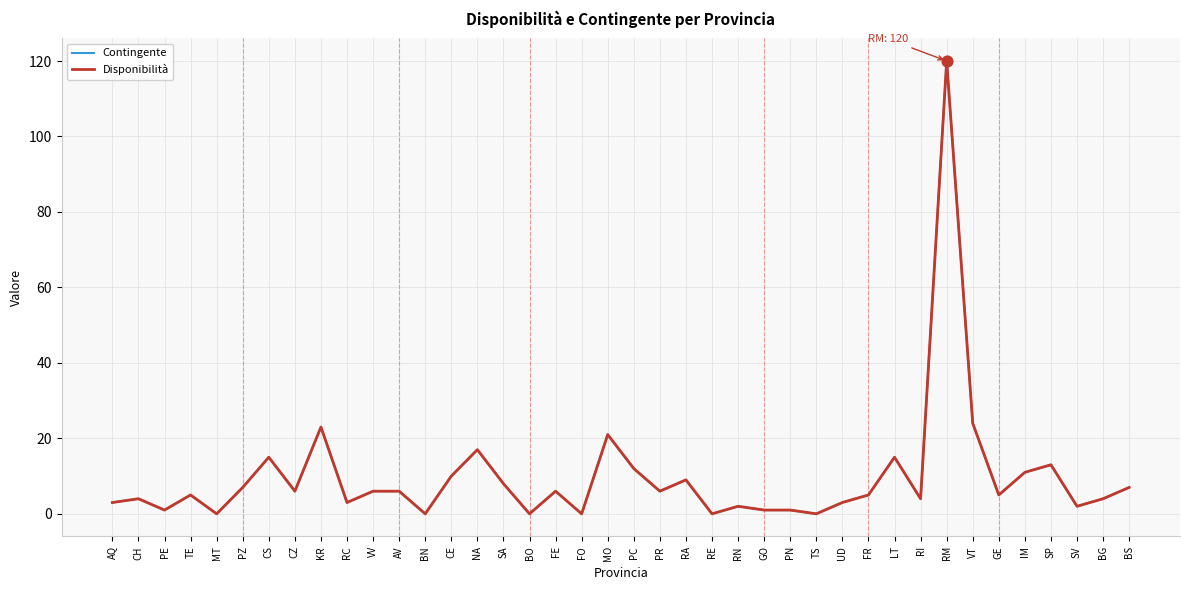

At which category is the sum across all series the highest?

RM